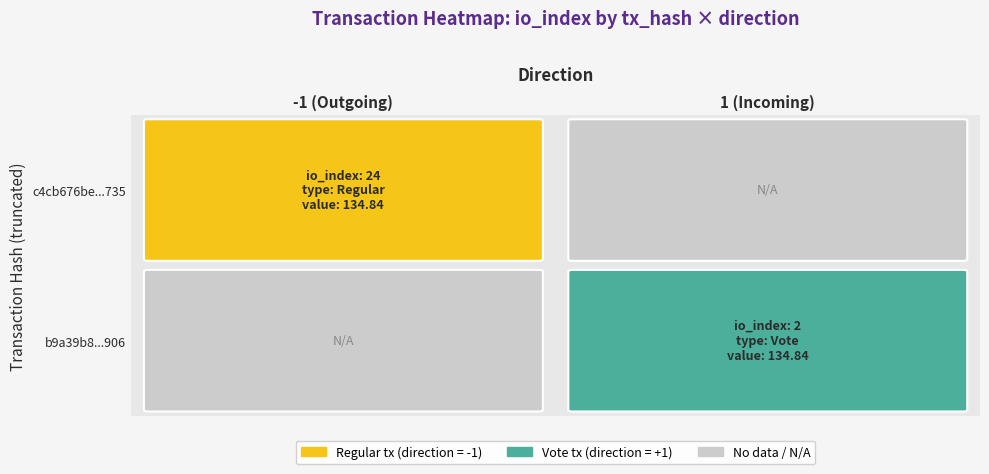

Count the number of data series in this chart.

2